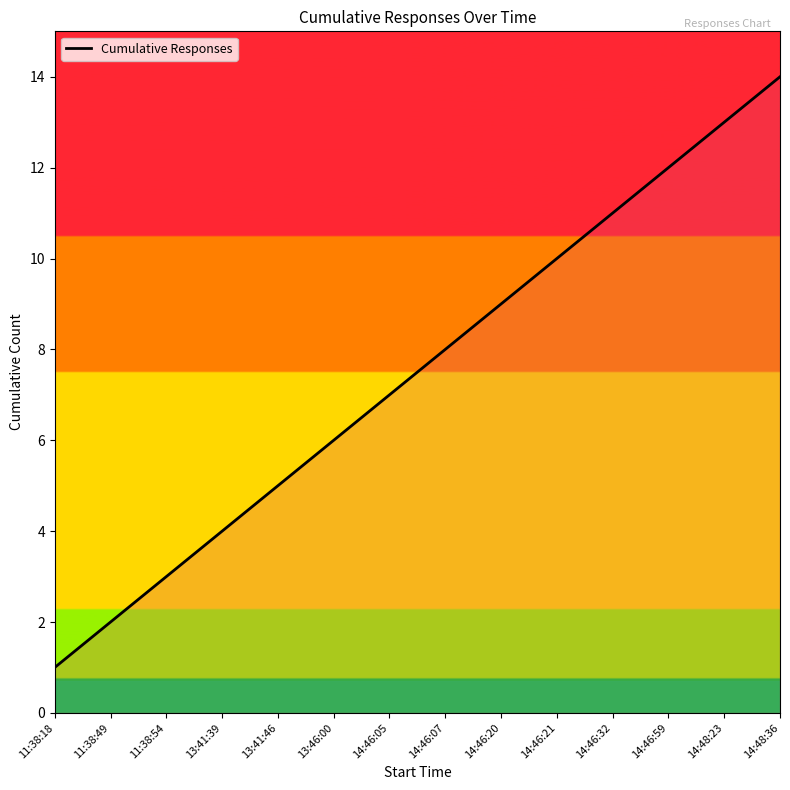

True or false: the data shows 1 at 11:38:49.

False